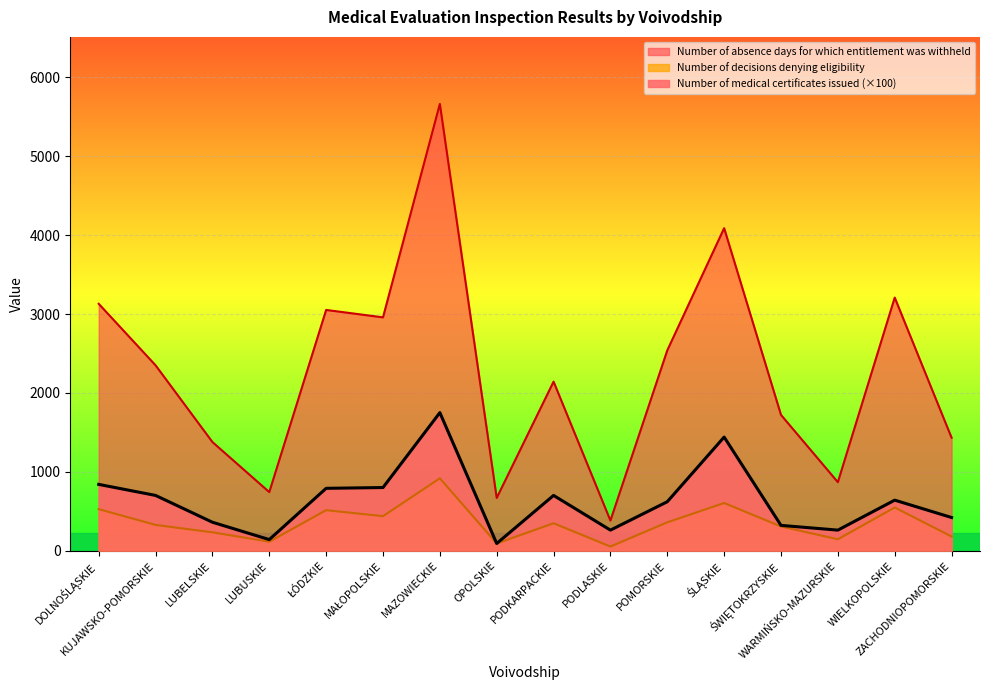

At which category does the chart reach its peak across all series?

MAZOWIECKIE